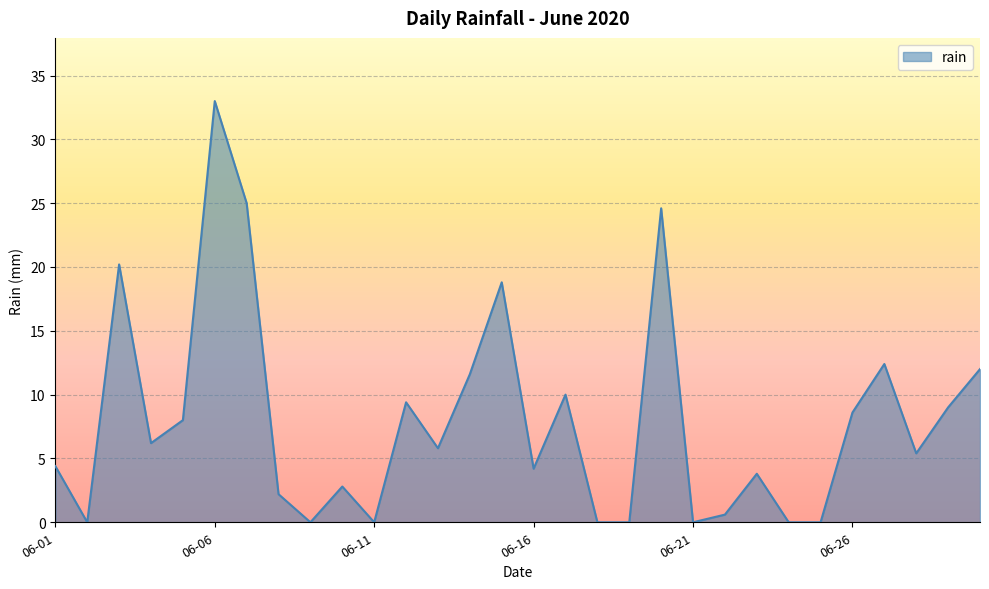

What is the greatest value displayed?

33.0